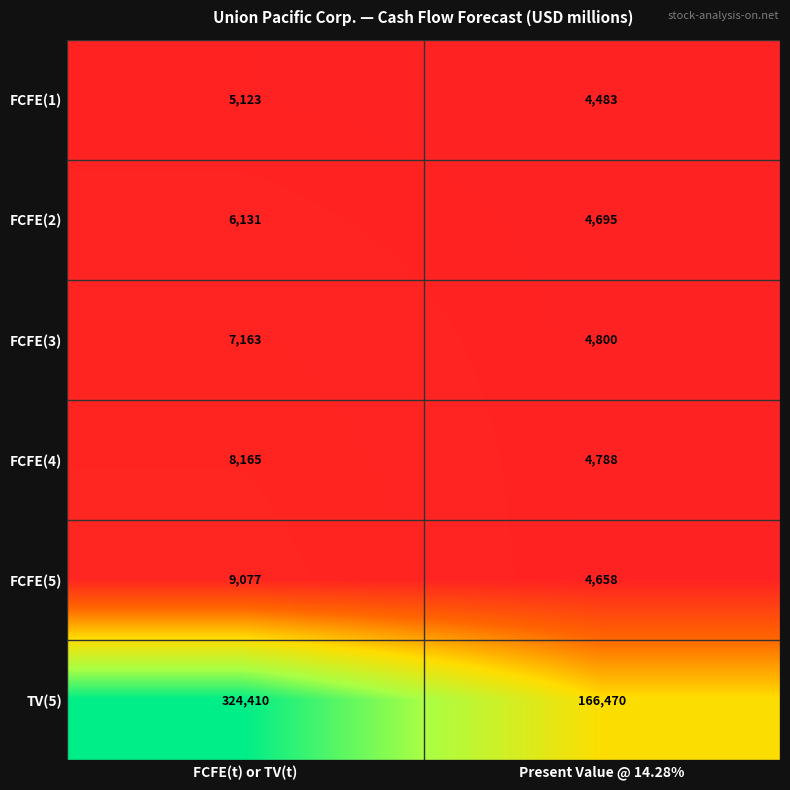

Reading right to left, transcribe all the data shown in this chart.

FCFE(1): Present Value @ 14.28%=4483	FCFE(t) or TV(t)=5123
FCFE(2): Present Value @ 14.28%=4695	FCFE(t) or TV(t)=6131
FCFE(3): Present Value @ 14.28%=4800	FCFE(t) or TV(t)=7163
FCFE(4): Present Value @ 14.28%=4788	FCFE(t) or TV(t)=8165
FCFE(5): Present Value @ 14.28%=4658	FCFE(t) or TV(t)=9077
TV(5): Present Value @ 14.28%=166470	FCFE(t) or TV(t)=324410